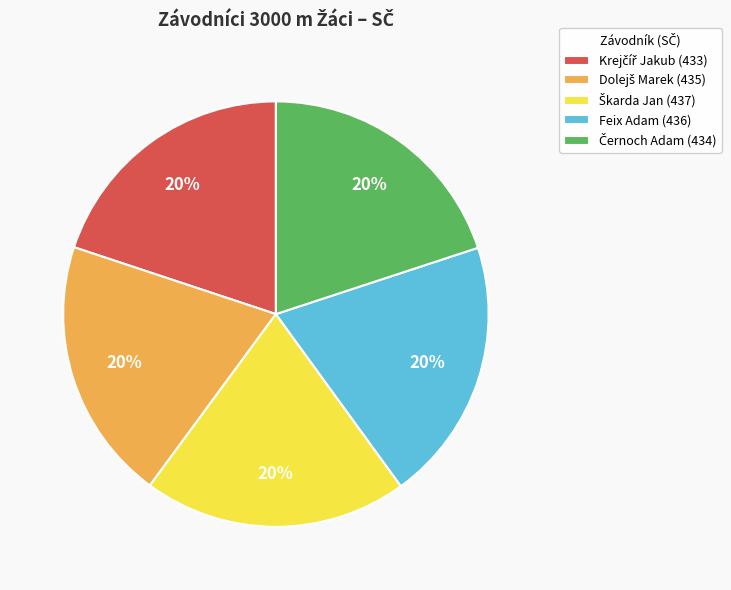

Is there a majority slice in this chart?

No